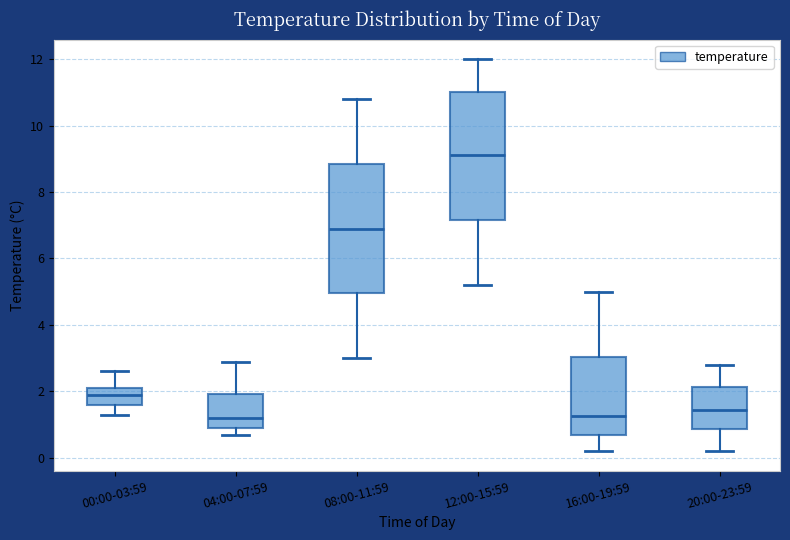

Reading left to right, read every box against the y-axis: the position of its median line, the range the box covers, and the ends of its whiskers. The values are not printed on the chart, so give them approximately, as read against the axis.

00:00-03:59: median 2.0, box 1.6 to 2.2, whiskers 1.4 to 2.6
04:00-07:59: median 1.2, box 1.0 to 2.0, whiskers 0.8 to 3.0
08:00-11:59: median 7.0, box 5.0 to 8.8, whiskers 3.0 to 10.8
12:00-15:59: median 9.2, box 7.2 to 11.0, whiskers 5.2 to 12.0
16:00-19:59: median 1.2, box 0.8 to 3.0, whiskers 0.2 to 5.0
20:00-23:59: median 1.4, box 0.8 to 2.2, whiskers 0.2 to 2.8